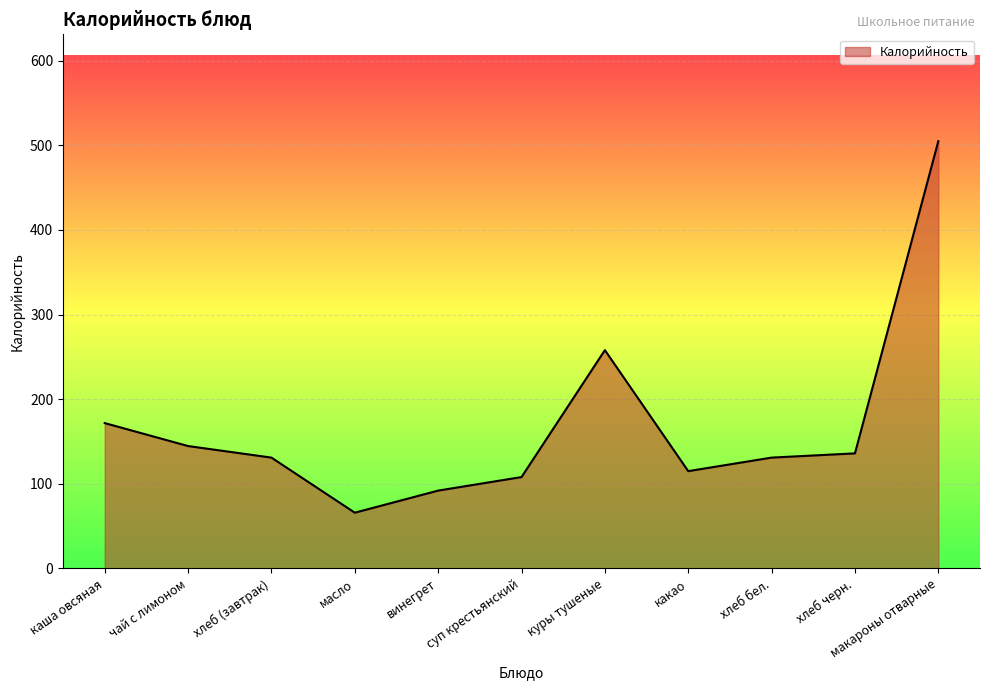

Reading left to right, list all the values displayed in this chart.

каша овсяная=171.8	чай с лимоном=144.7	хлеб (завтрак)=131.0	масло=65.9	винегрет=92.0	суп крестьянский=108.0	куры тушеные=258.0	какао=115.0	хлеб бел.=131.0	хлеб черн.=136.0	макароны отварные=505.0